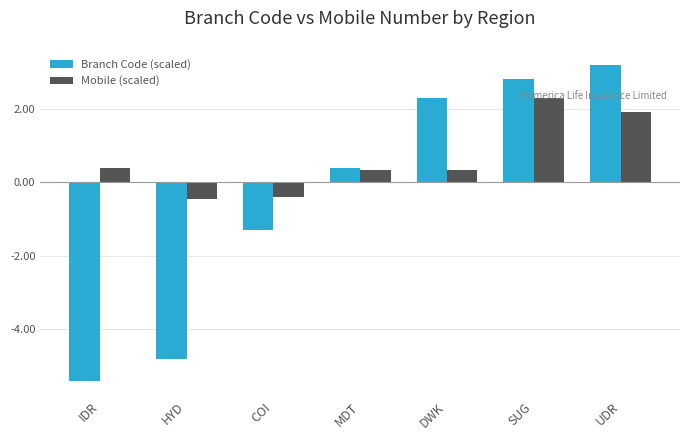

Rank the series by their maximum value, from lowest to highest.

Mobile (scaled), Branch Code (scaled)